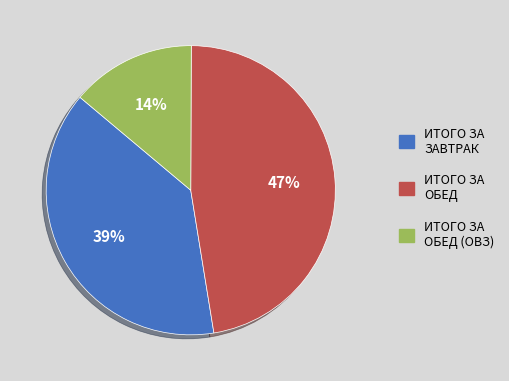

Is there any slice that represents more than half of the pie?

No